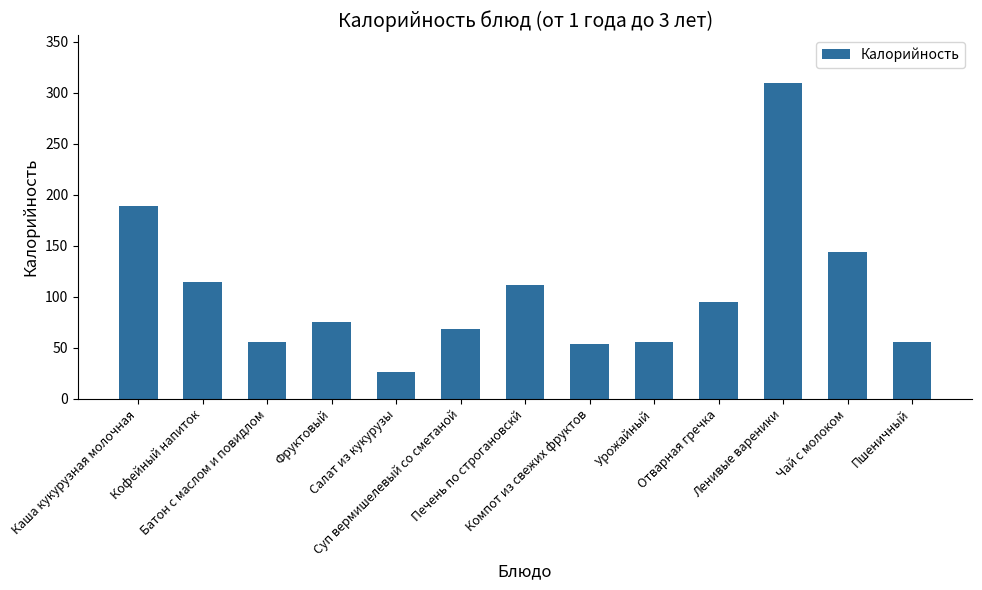

What is the greatest value displayed?

310.0